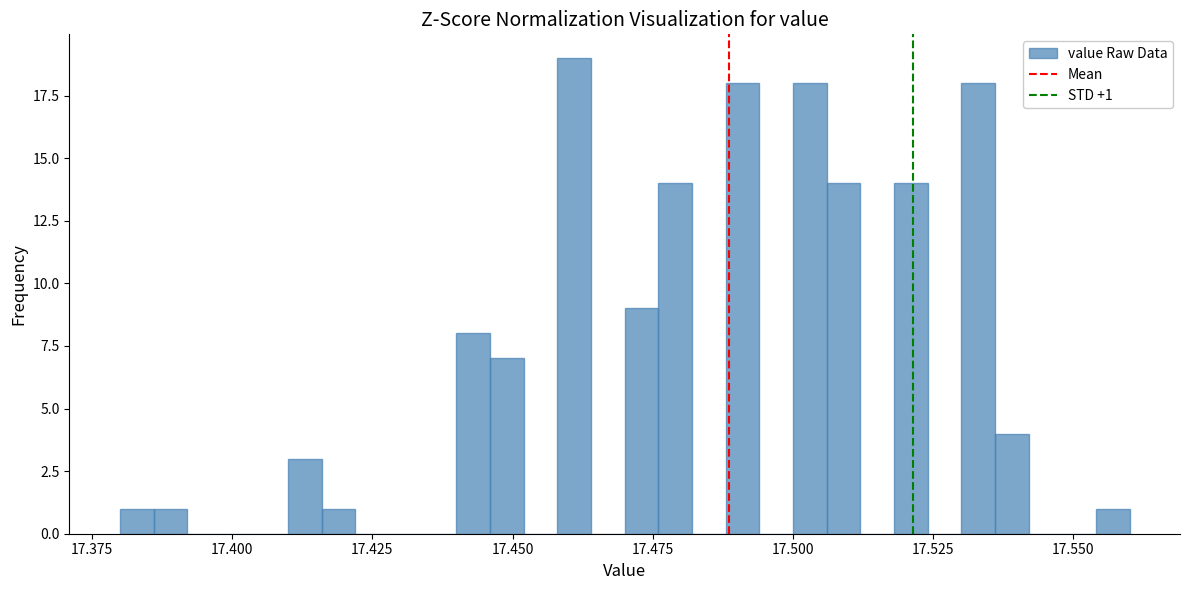

Read against the x-axis, roughly where is the centre of the tallest bar?

17.460